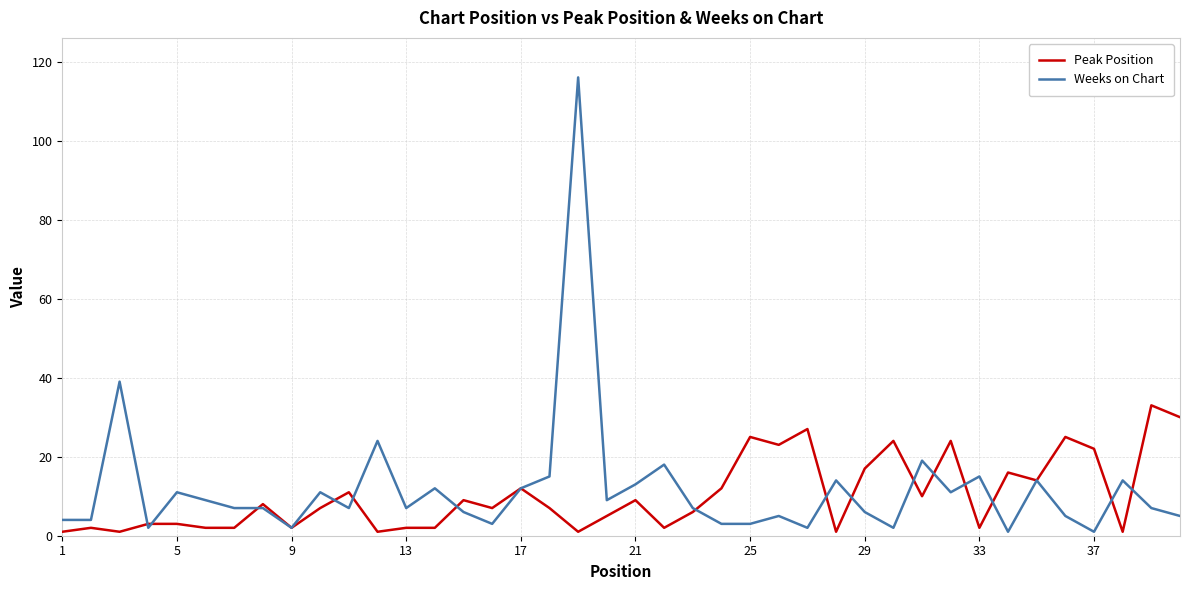

Which series has the largest range (max minus min)?

Weeks on Chart